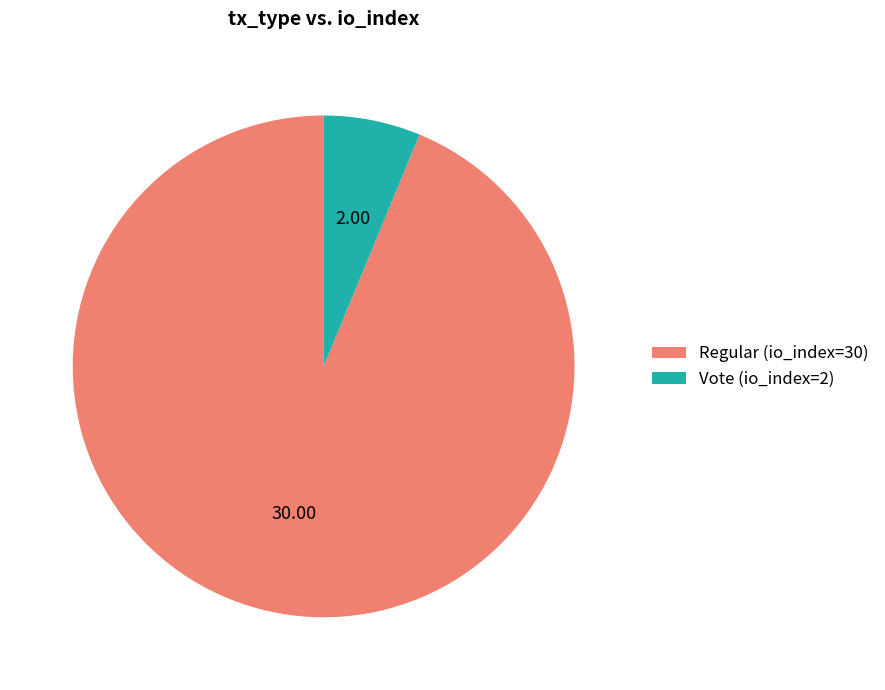

What is the majority slice?

Regular (io_index=30)